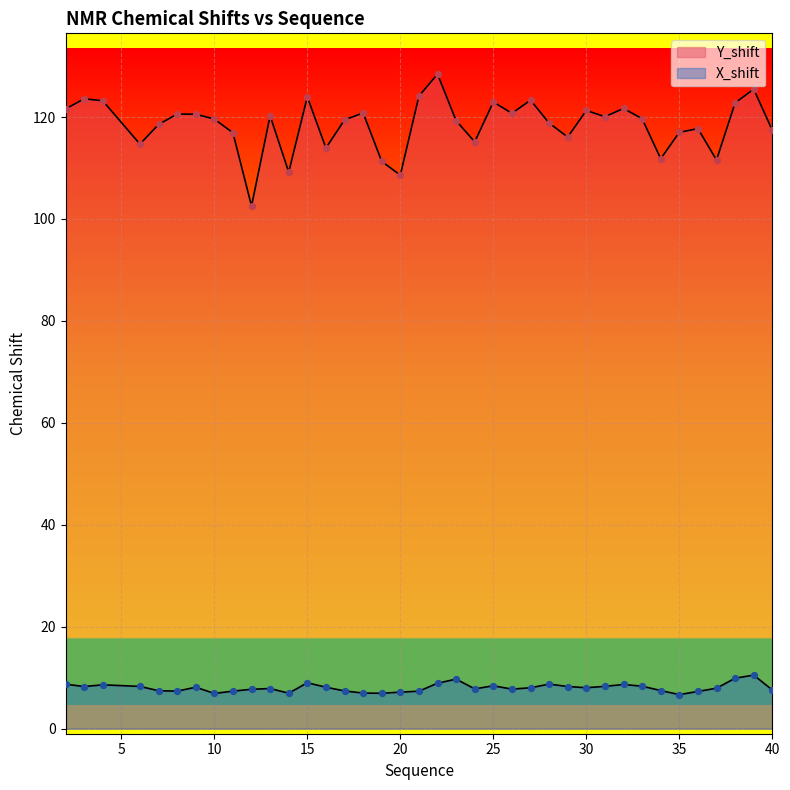

At how many categories does at least one series exceed 35?

38